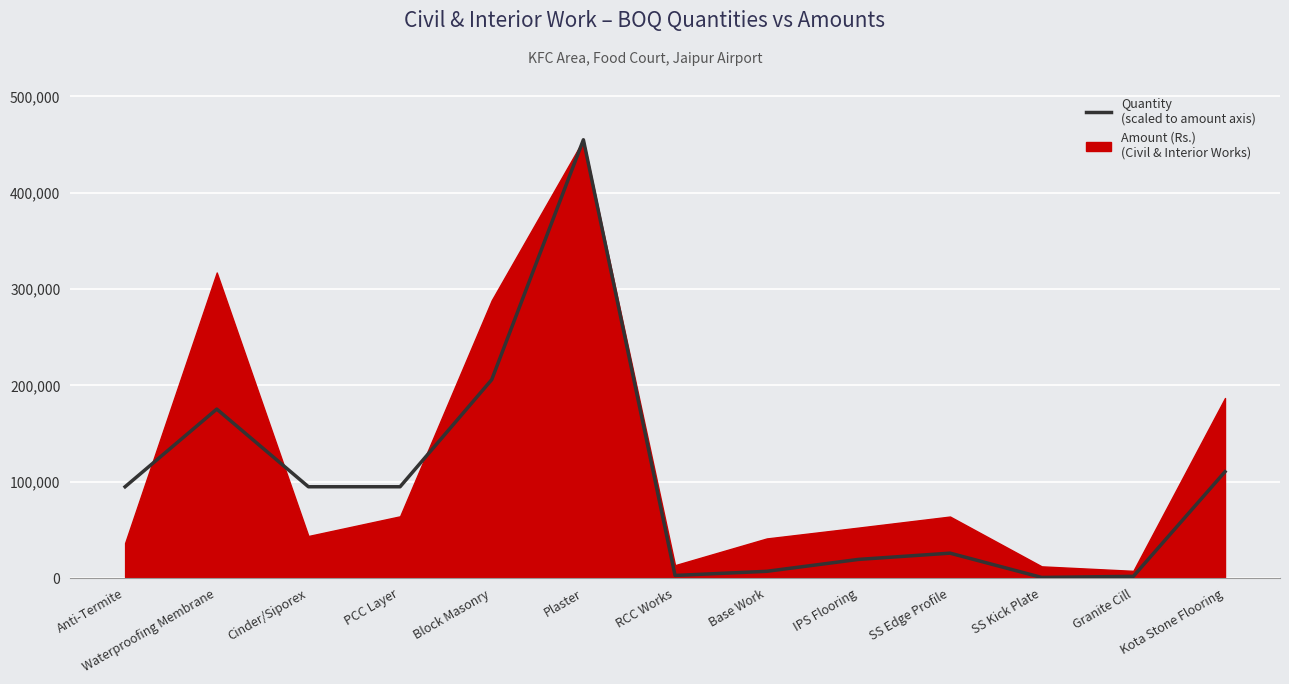

Does the chart have visible grid lines?

Yes